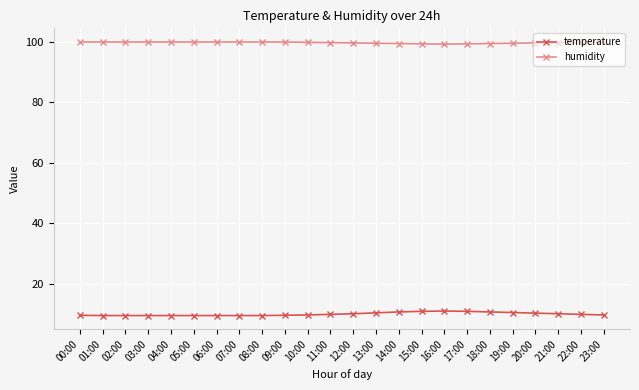

How many temperature values are between 9 and 10?

14